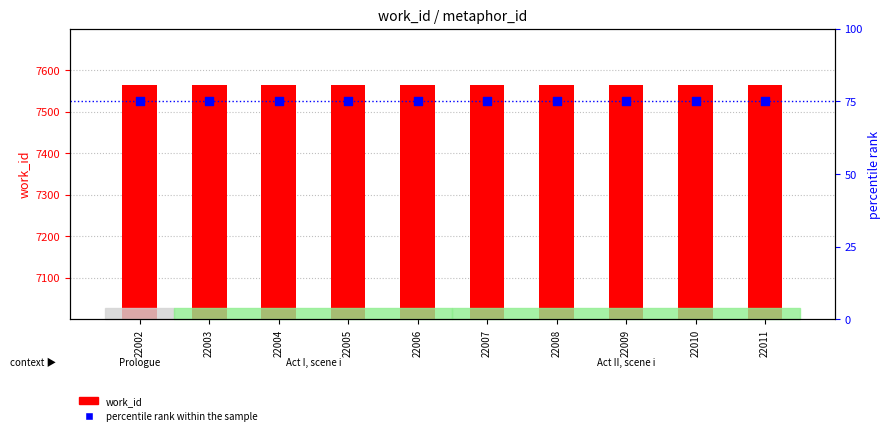

At how many categories does at least one series exceed 1350?

10